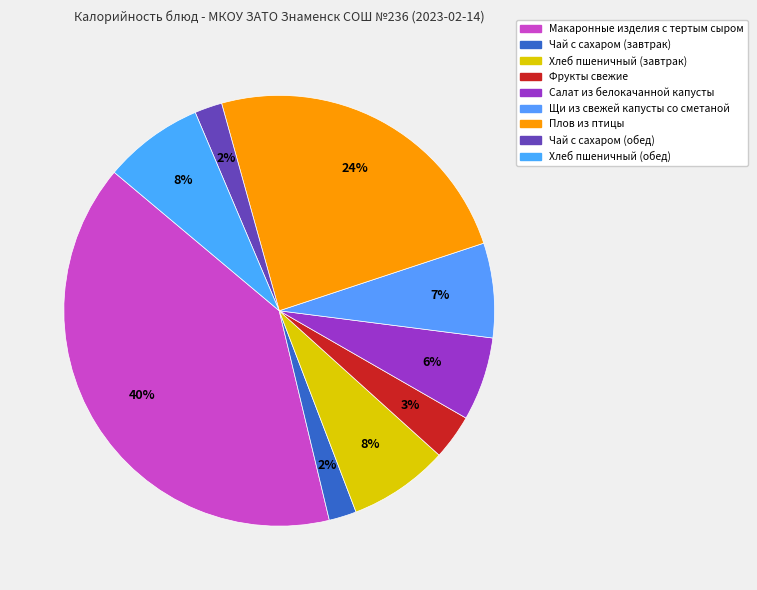

Rank the categories by value from highest to lowest.

Макаронные изделия с тертым сыром, Плов из птицы, Хлеб пшеничный (завтрак), Хлеб пшеничный (обед), Щи из свежей капусты со сметаной, Салат из белокачанной капусты, Фрукты свежие, Чай с сахаром (завтрак), Чай с сахаром (обед)